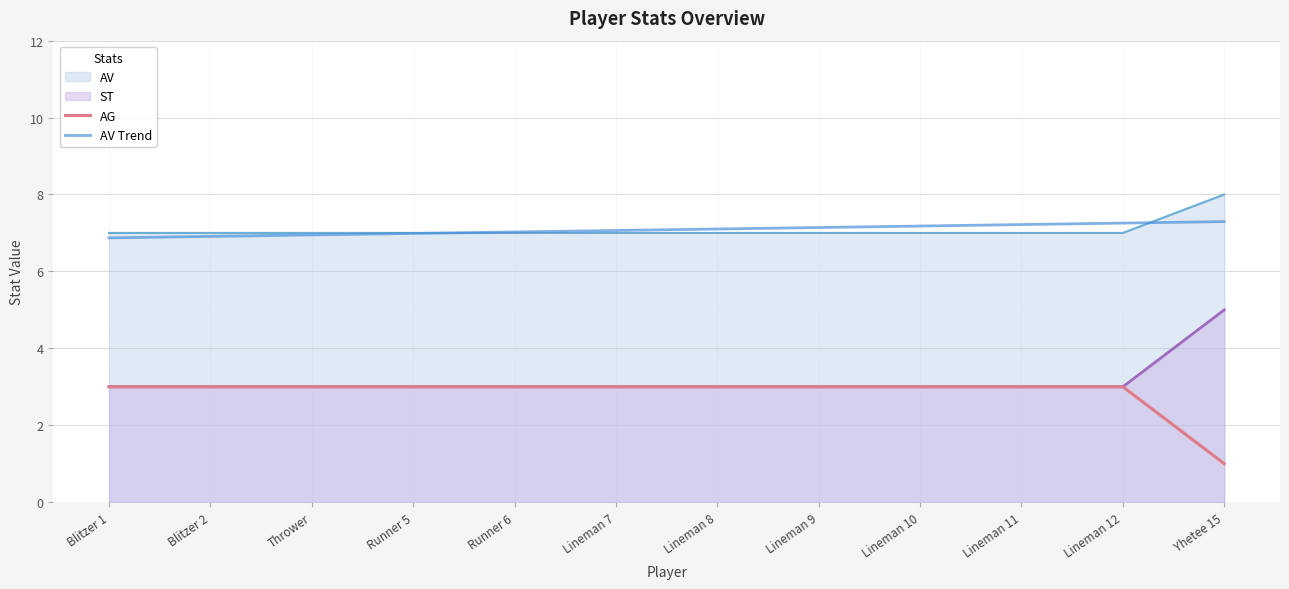

True or false: AV Trend and AG intersect in this chart.

False